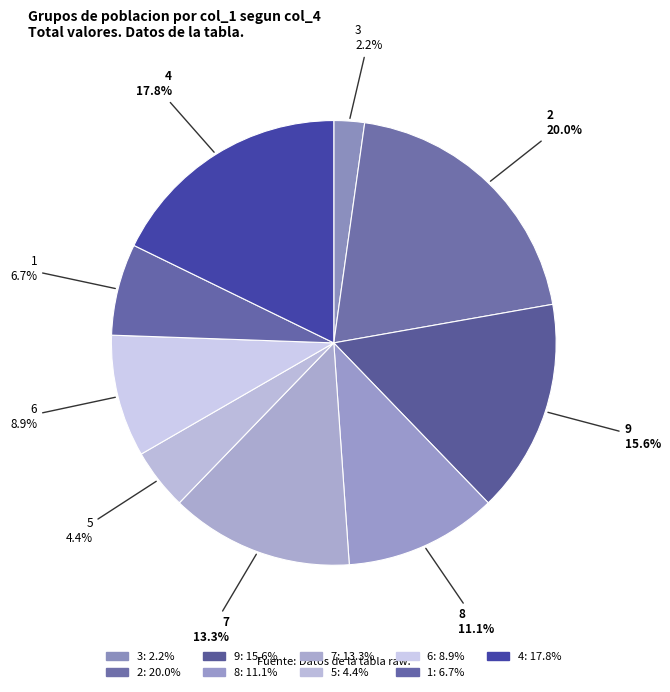

Is there a majority slice in this chart?

No